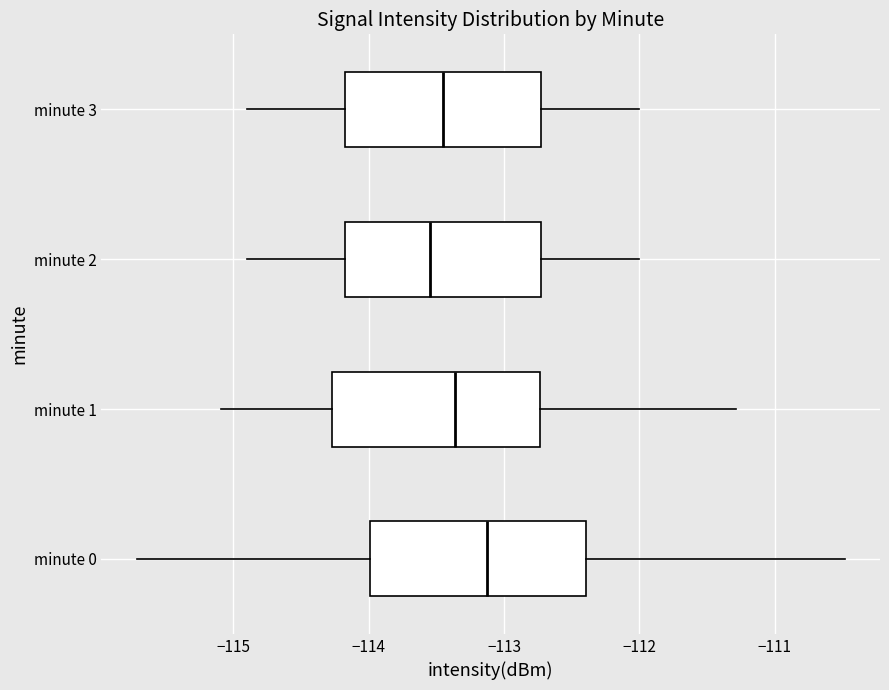

Reading bottom to top, read every box against the x-axis: the position of its median line, the range the box covers, and the ends of its whiskers. The values are not printed on the chart, so give them approximately, as read against the axis.

minute 0: median -113.1, box -114.0 to -112.4, whiskers -115.7 to -110.5
minute 1: median -113.4, box -114.3 to -112.7, whiskers -115.1 to -111.3
minute 2: median -113.5, box -114.2 to -112.7, whiskers -114.9 to -112.0
minute 3: median -113.4, box -114.2 to -112.7, whiskers -114.9 to -112.0